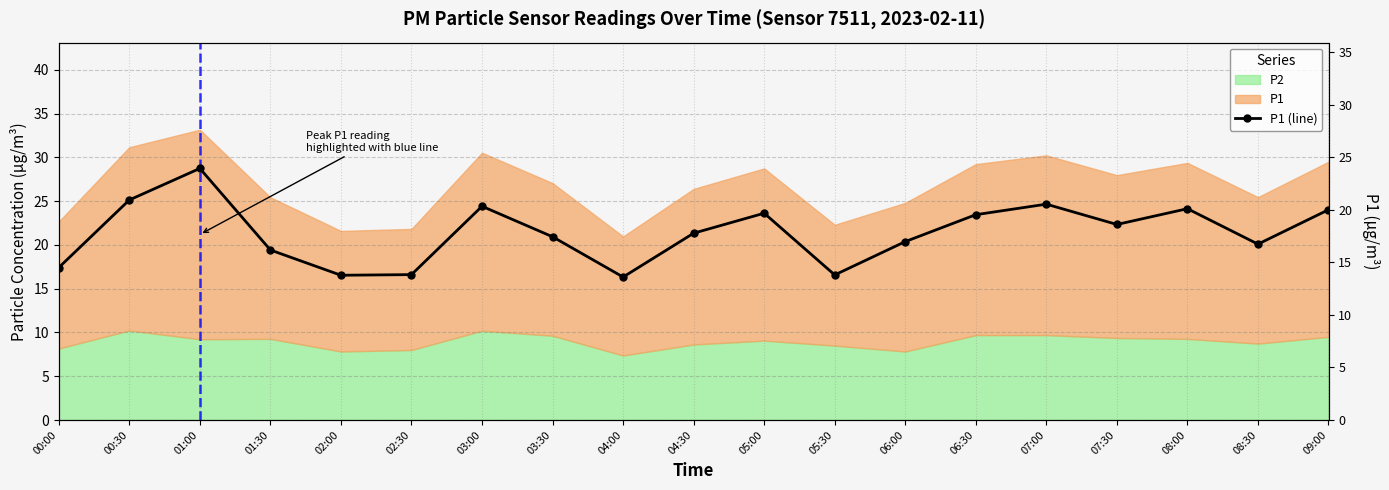

The chart shows a value of 14.5 at 00:00. True or false?

True